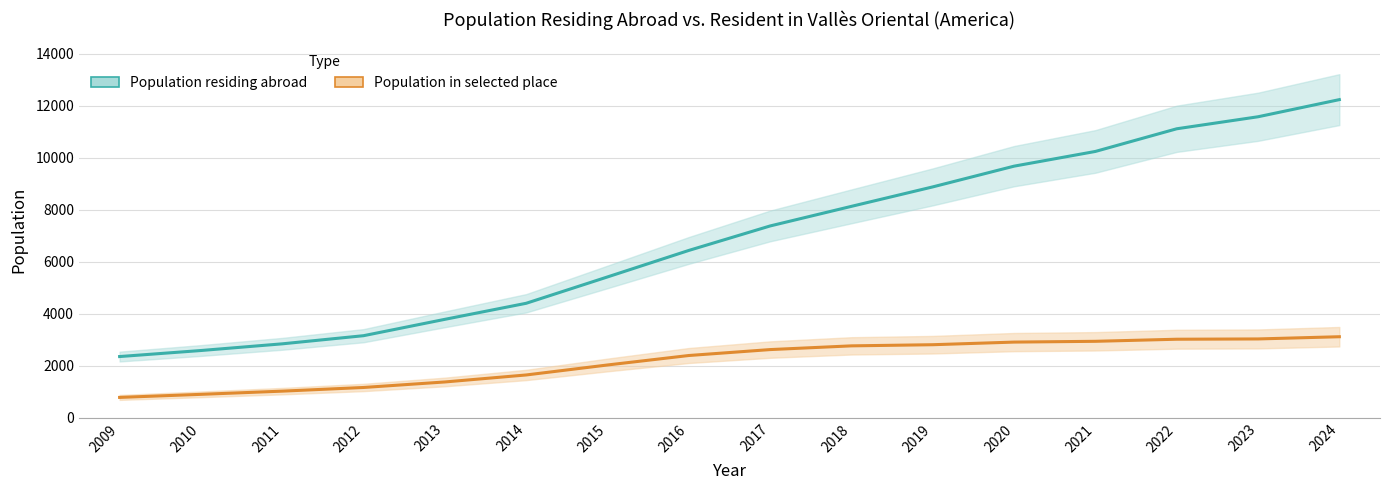

At how many categories does at least one series exceed 7016?

8